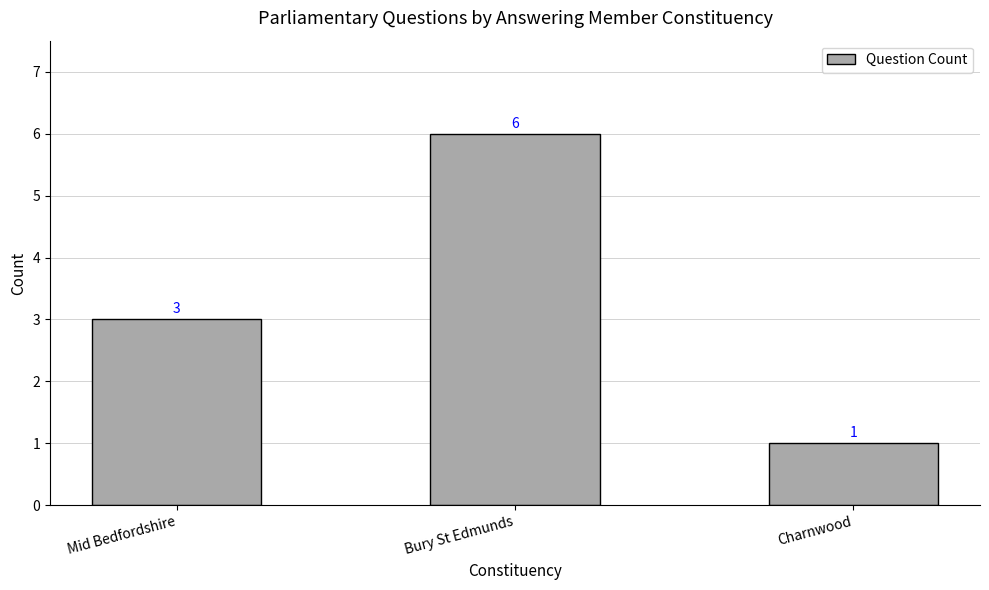

Reading left to right, list all the values displayed in this chart.

3	6	1